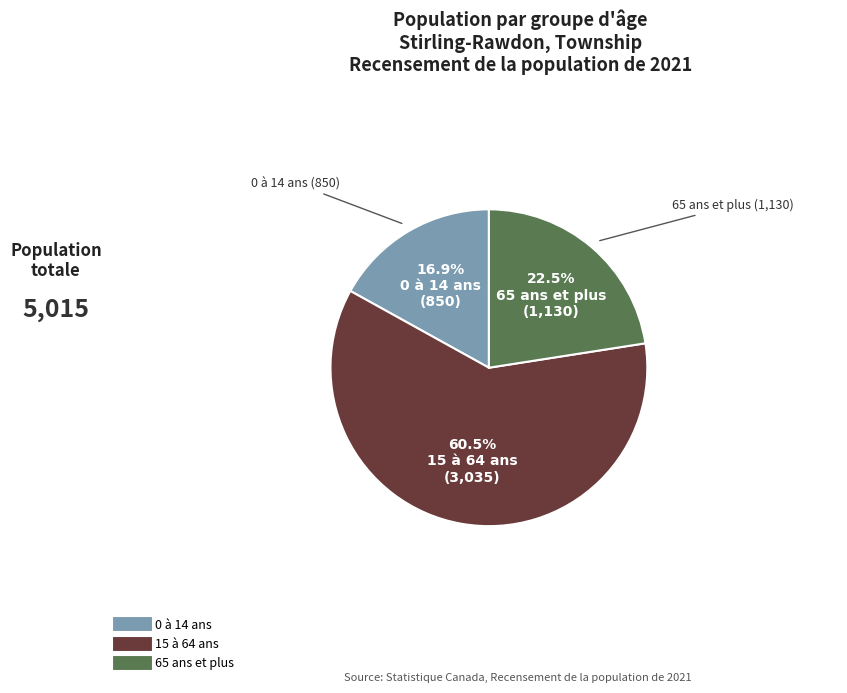

To the nearest percent, what is the difference between the 15 à 64 ans and 0 à 14 ans slice percentages?

44%